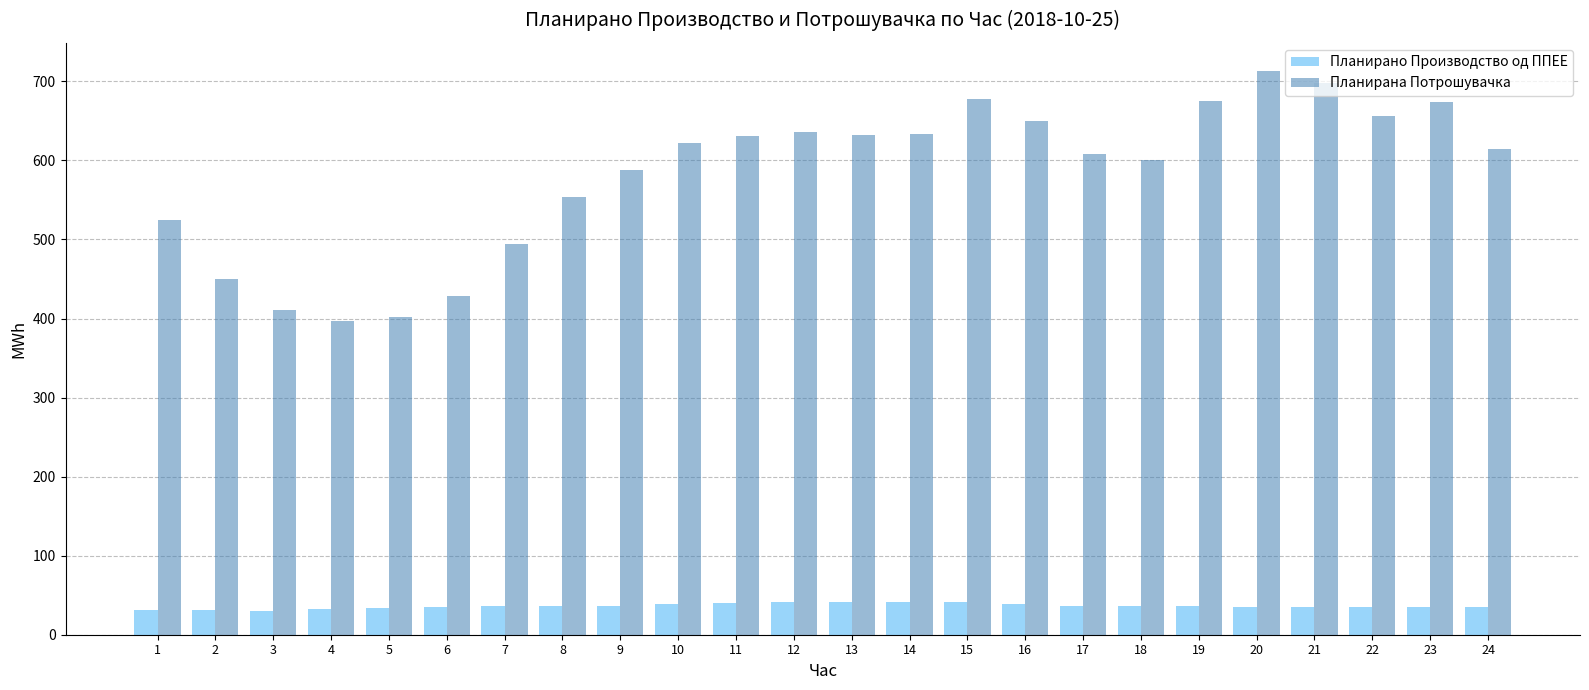

Is it true that Планирано Производство од ППЕЕ equals 70.7 at 15?

False